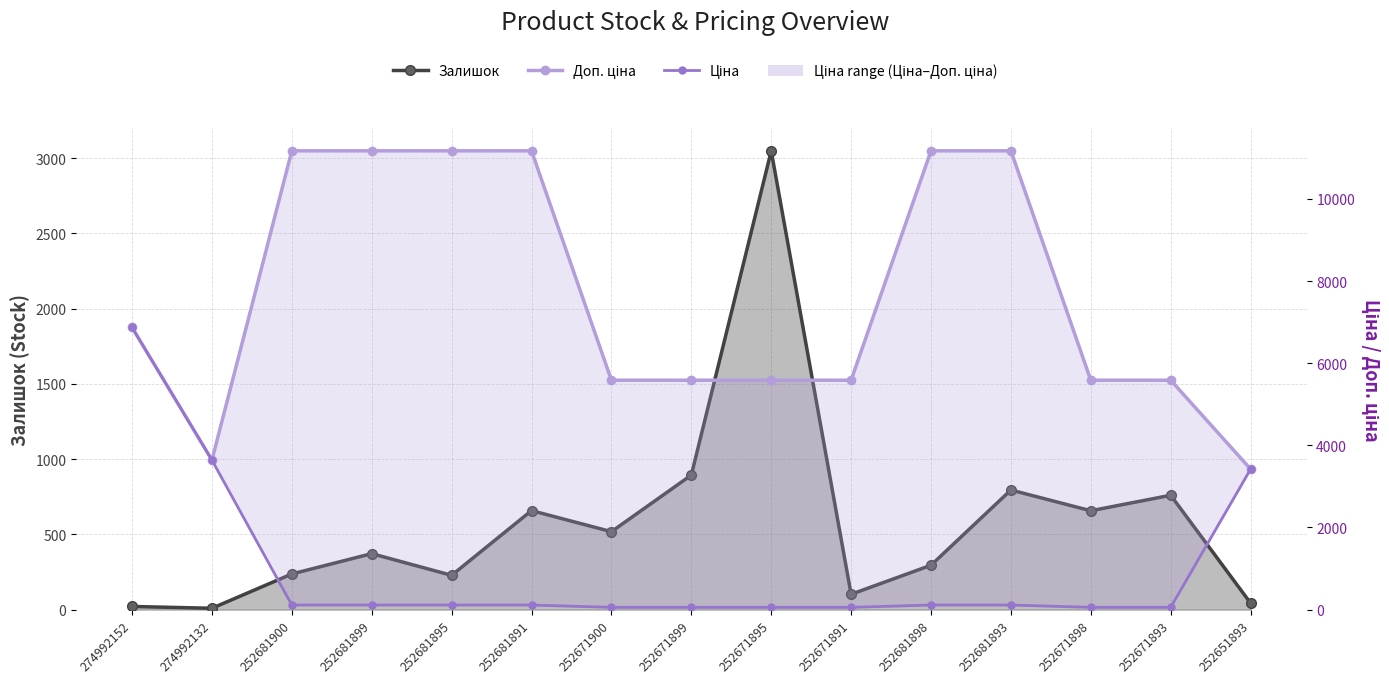

What is the total value across all series at 252671891?

5742.9